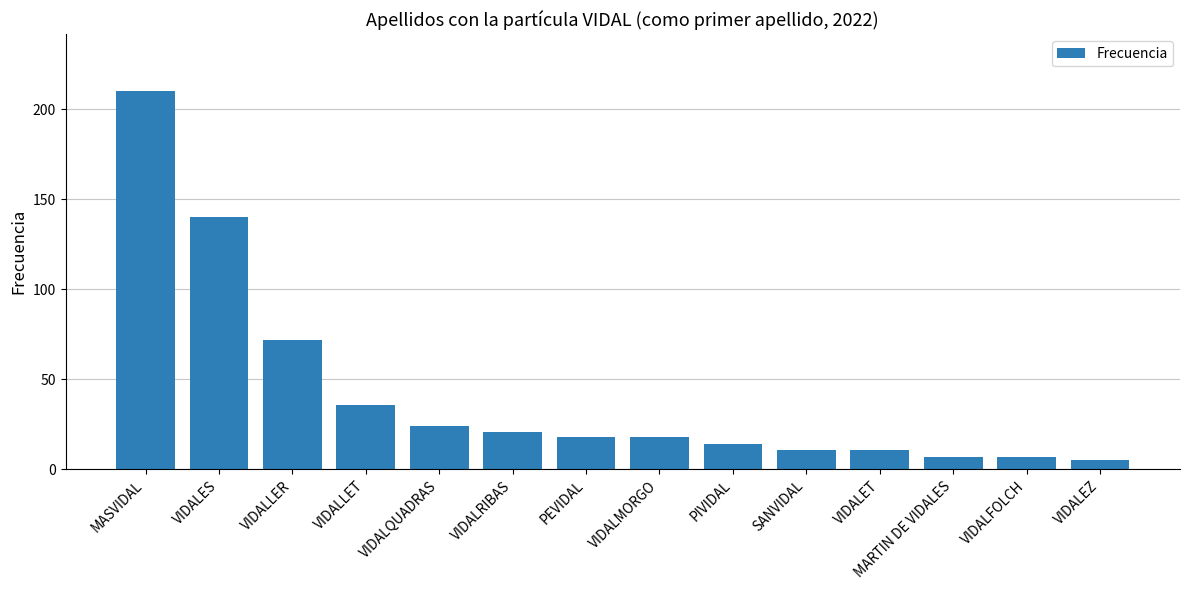

Between VIDALQUADRAS and VIDALES, which is larger?

VIDALES